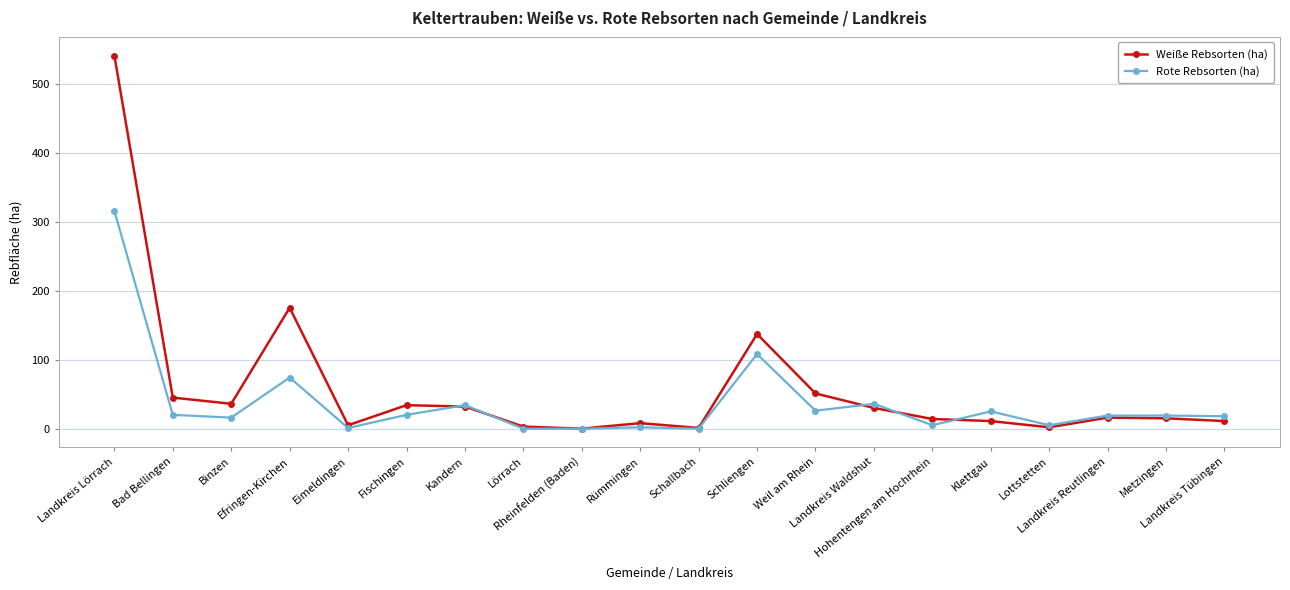

What is the lowest value of the Weiße Rebsorten (ha) series?

1